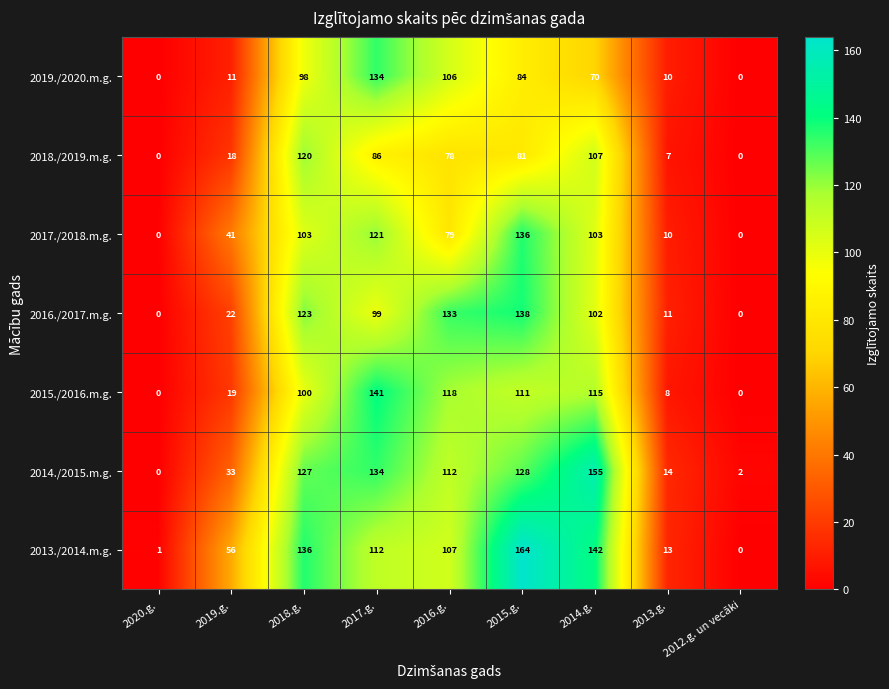

Which label corresponds to the largest value in the chart?

2015.g.